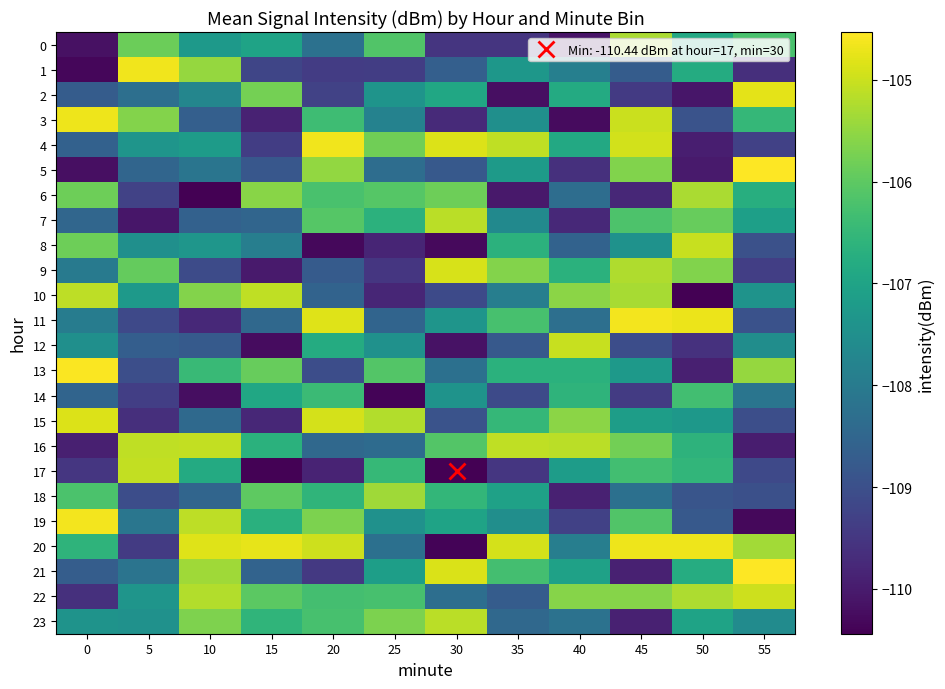

Which series has the largest total across all categories?

20